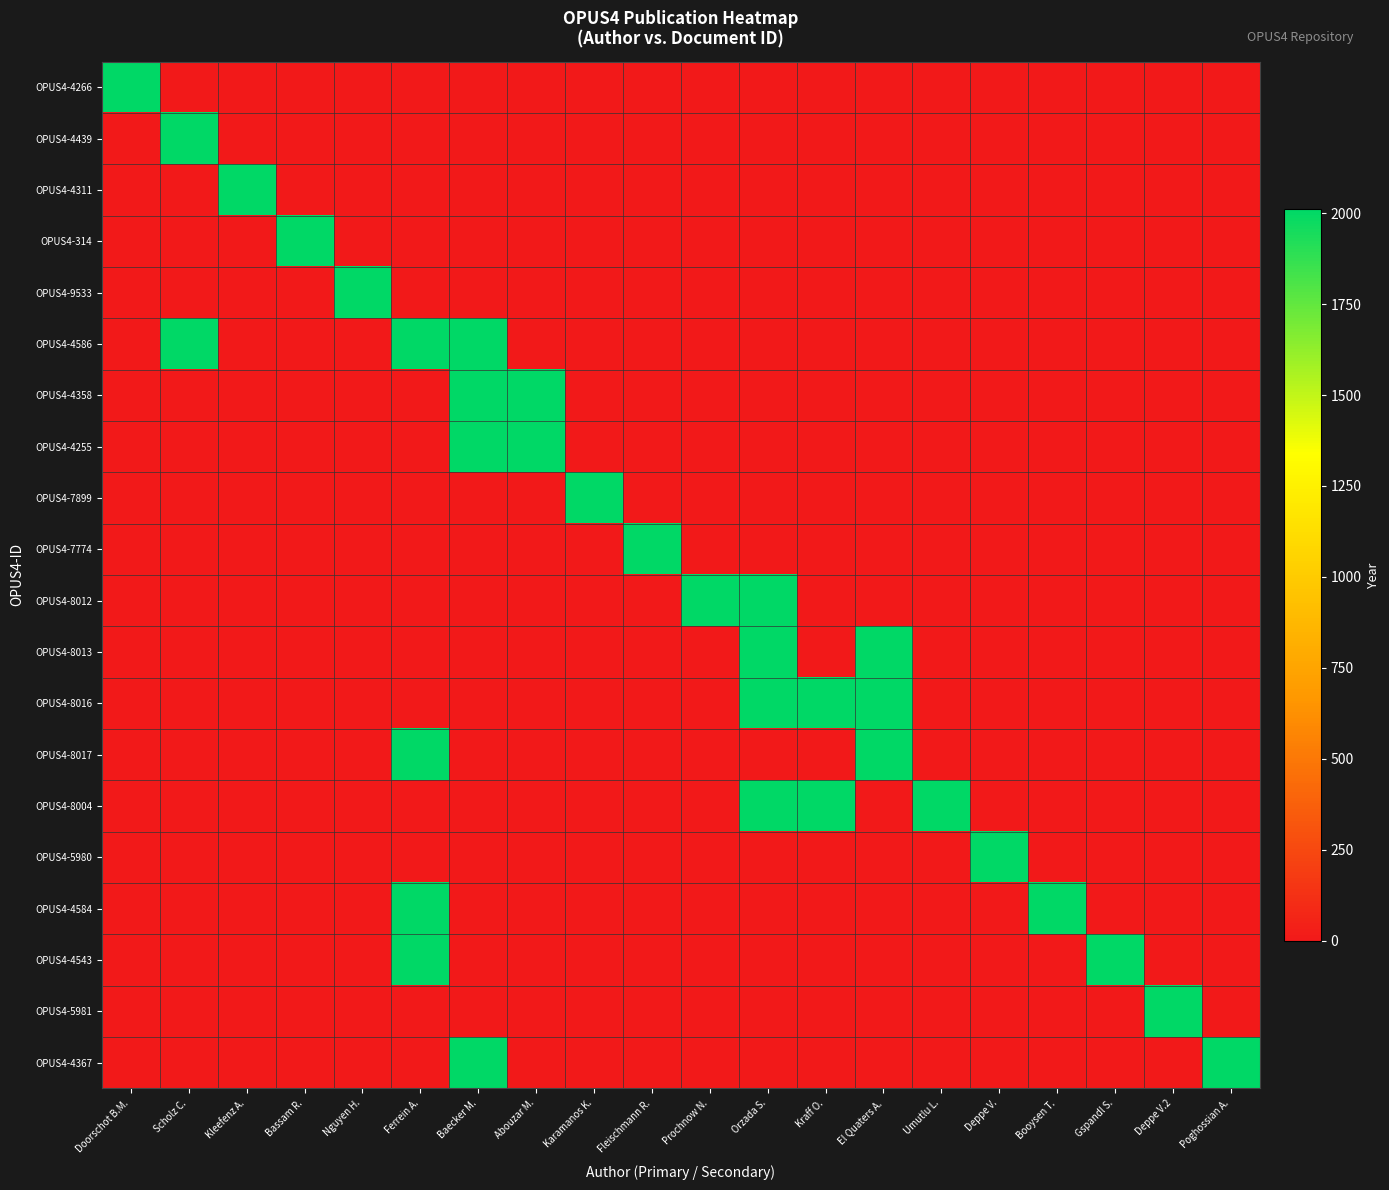

What is the difference between the highest and lowest values at Scholz C.?

2011